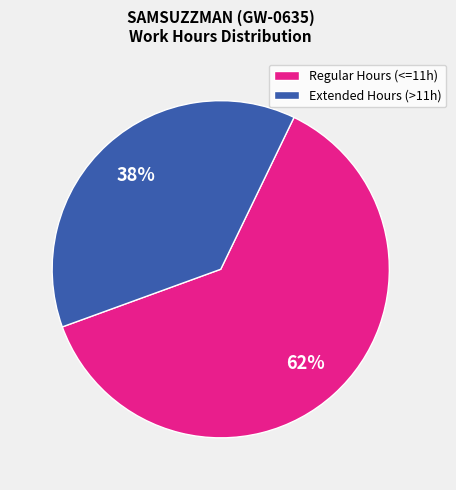

What is the smallest slice in the pie chart?

Extended Hours (>11h)